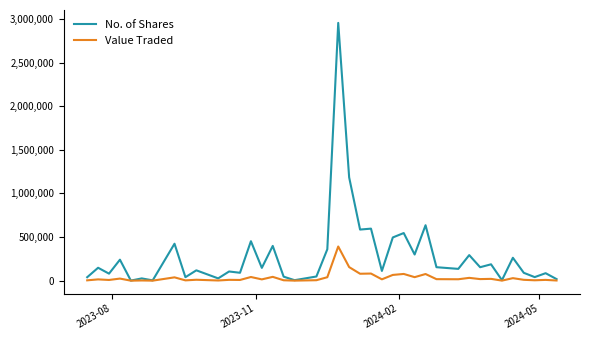

Rank the series by their average value, from highest to lowest.

No. of Shares, Value Traded